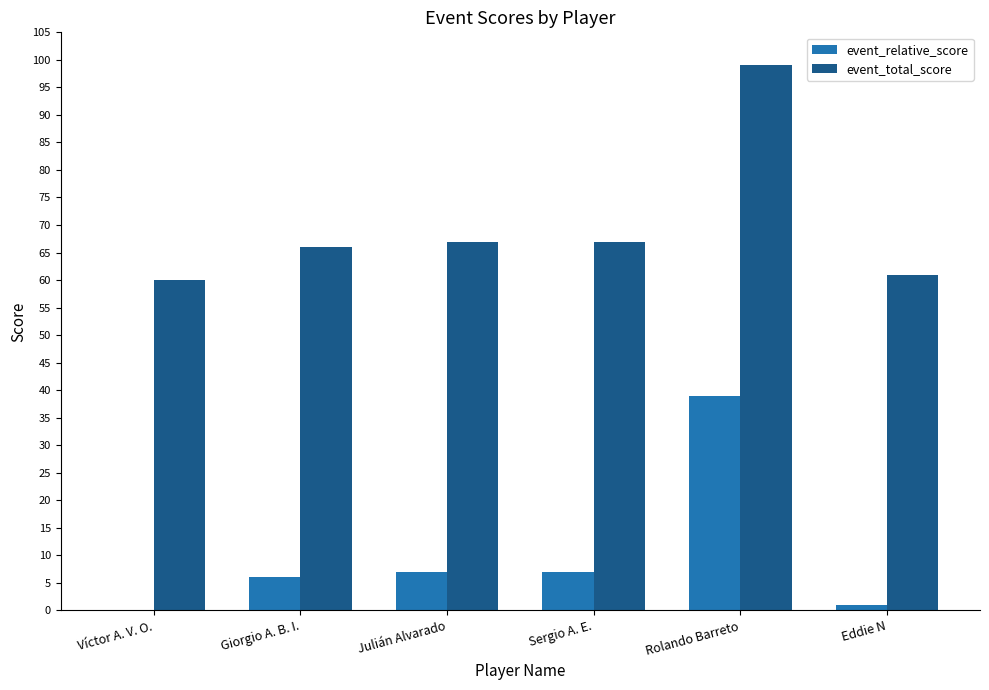

The event_relative_score series shows 2 at Julián Alvarado. True or false?

False